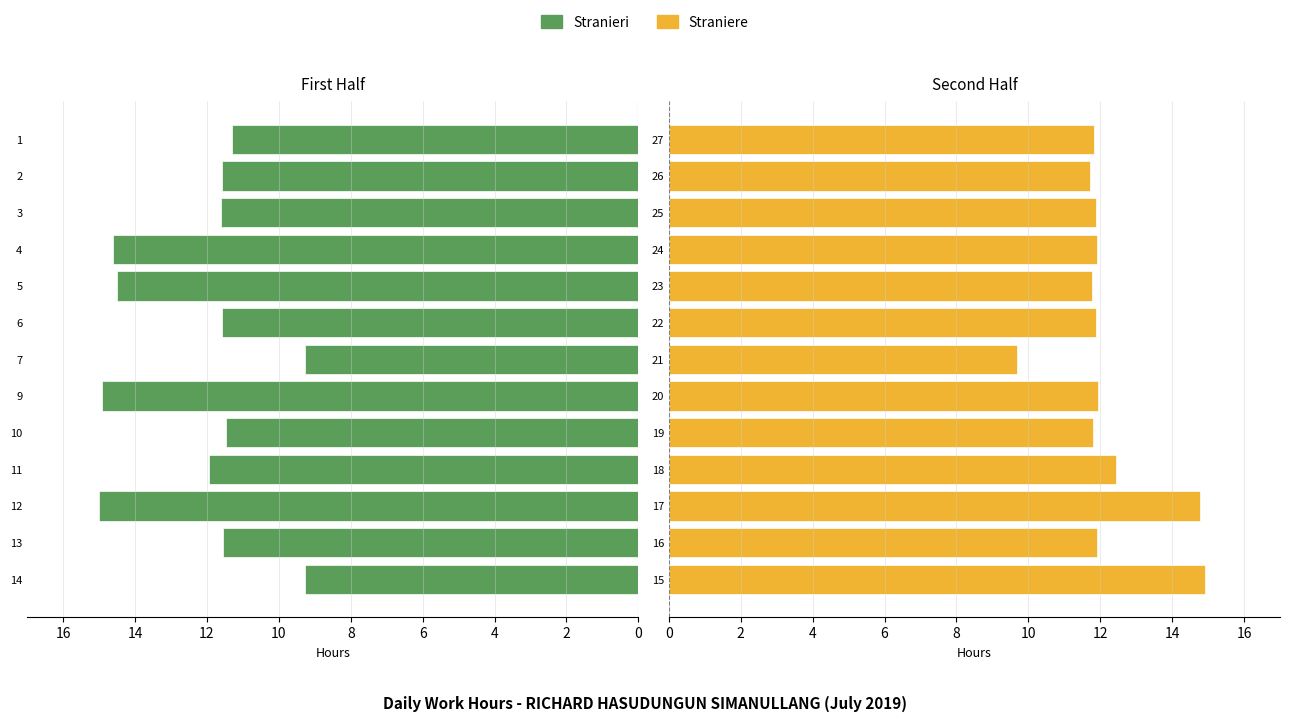

Between 2 and 11, which series saw the biggest shift?

Straniere